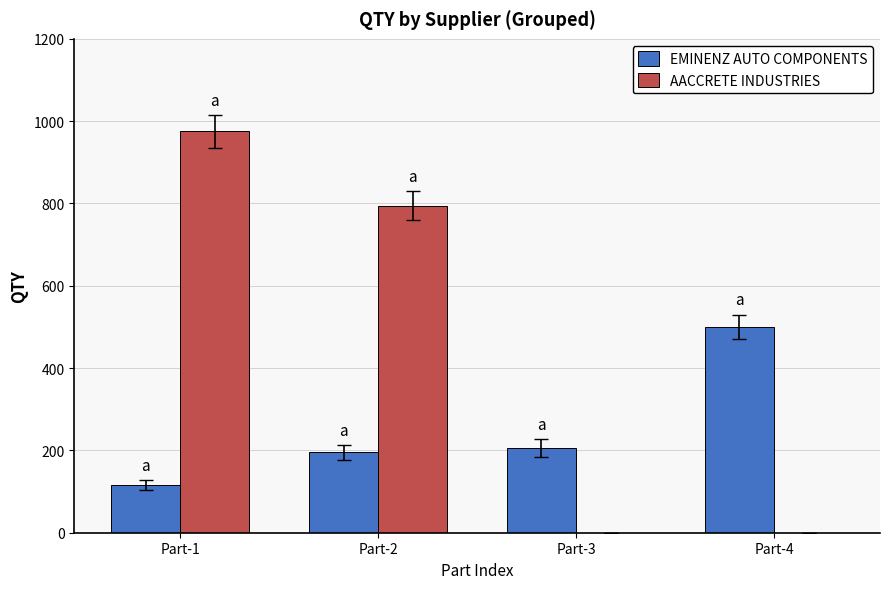

At which label is AACCRETE INDUSTRIES closest to 487?

Part-2